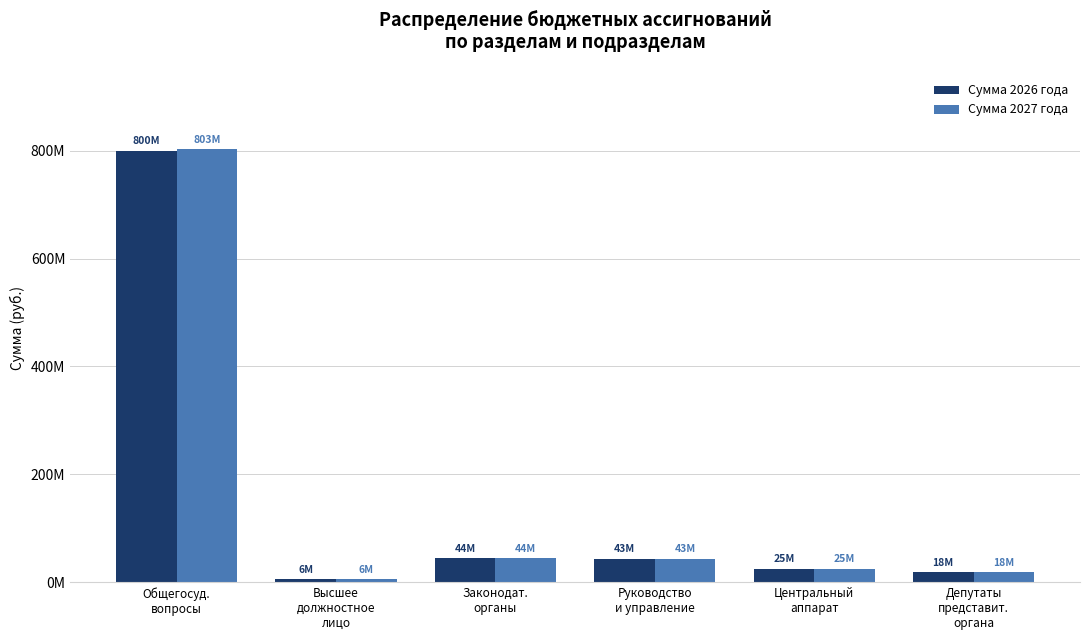

What position from the right is Центральный
аппарат?

2